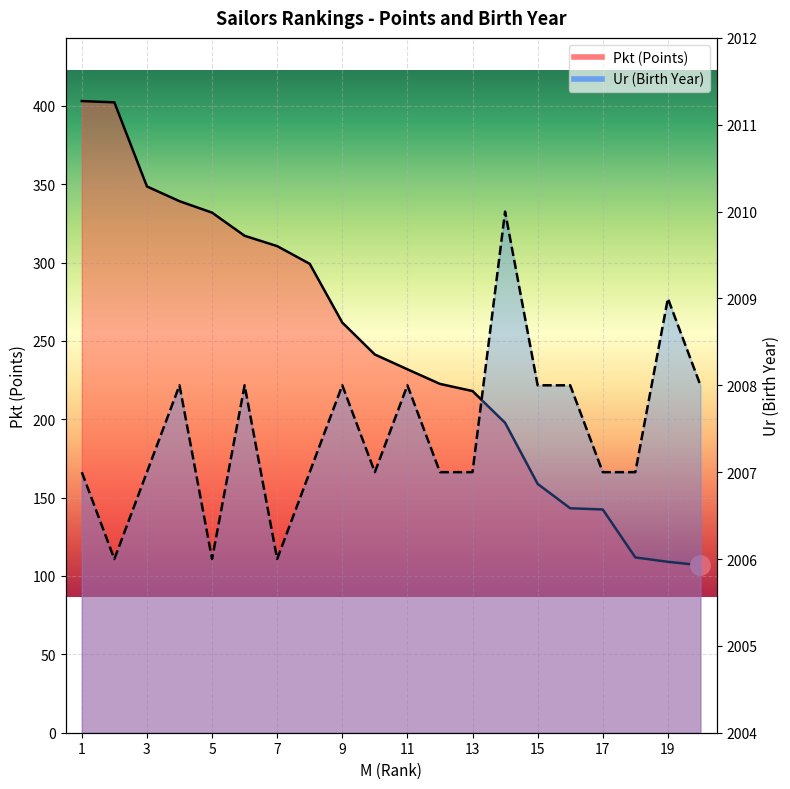

Rank the categories by Ur value from lowest to highest.

2, 5, 7, 1, 3, 8, 10, 12, 13, 17, 18, 4, 6, 9, 11, 15, 16, 20, 19, 14